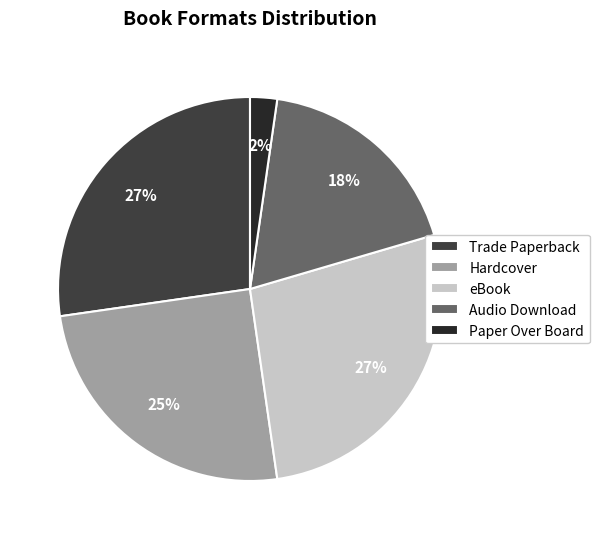

Do Hardcover and Audio Download together represent more than half of the pie?

No